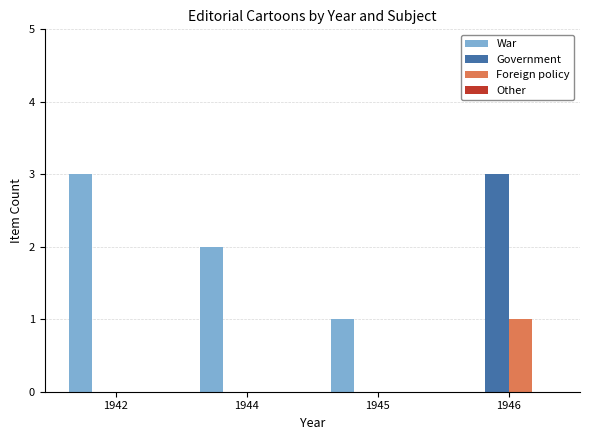

How many distinct data groups are displayed?

3